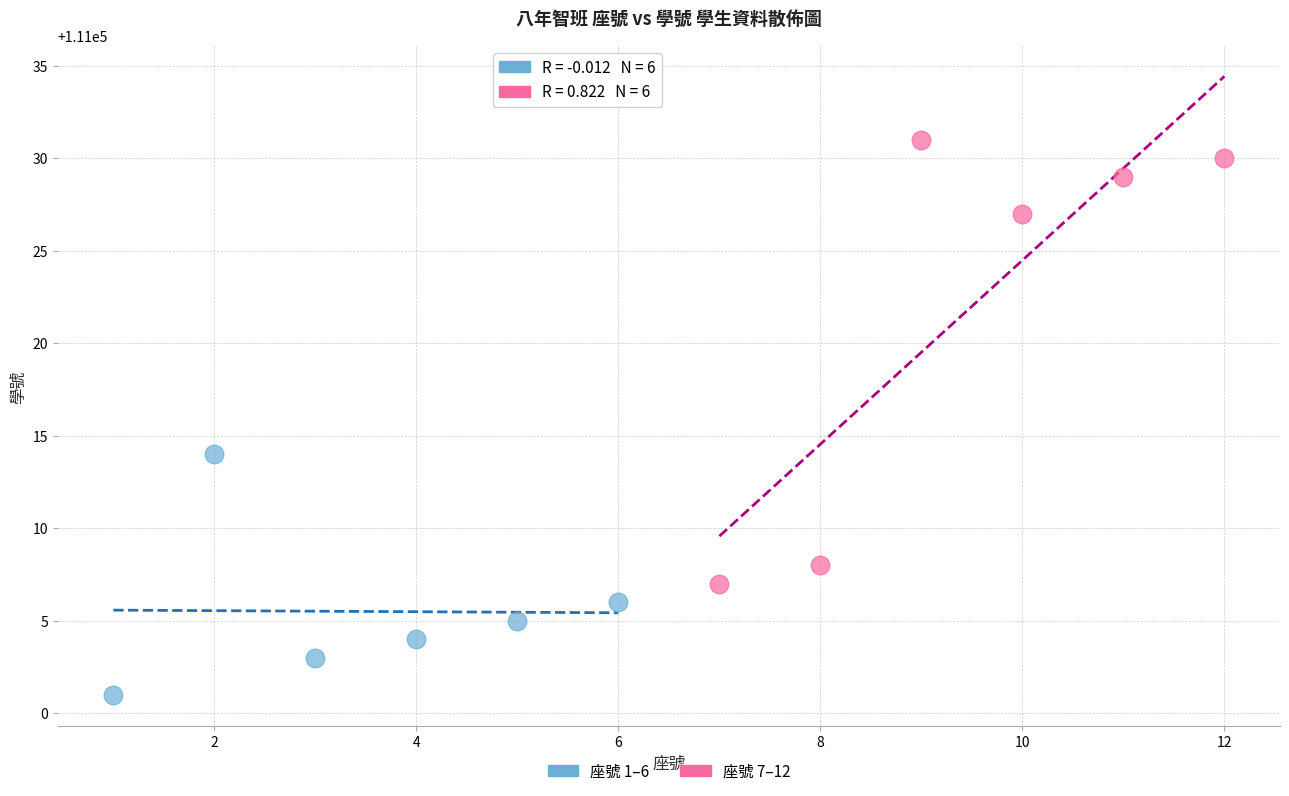

Which series has the widest spread of Y values?

座號 7–12